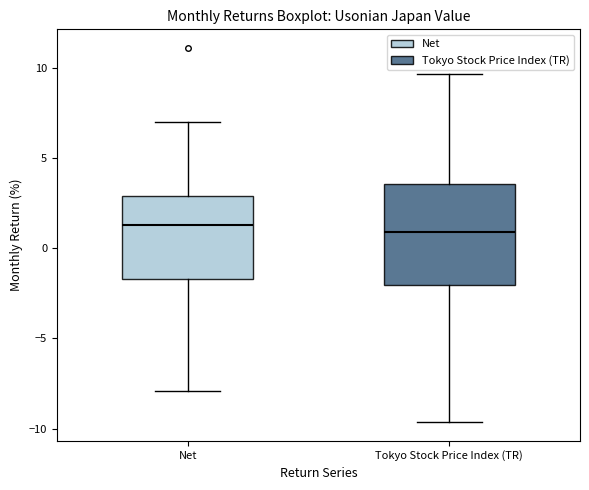

Comparing the boxes themselves (not the whiskers), which one is the tallest?

Tokyo Stock Price Index (TR)